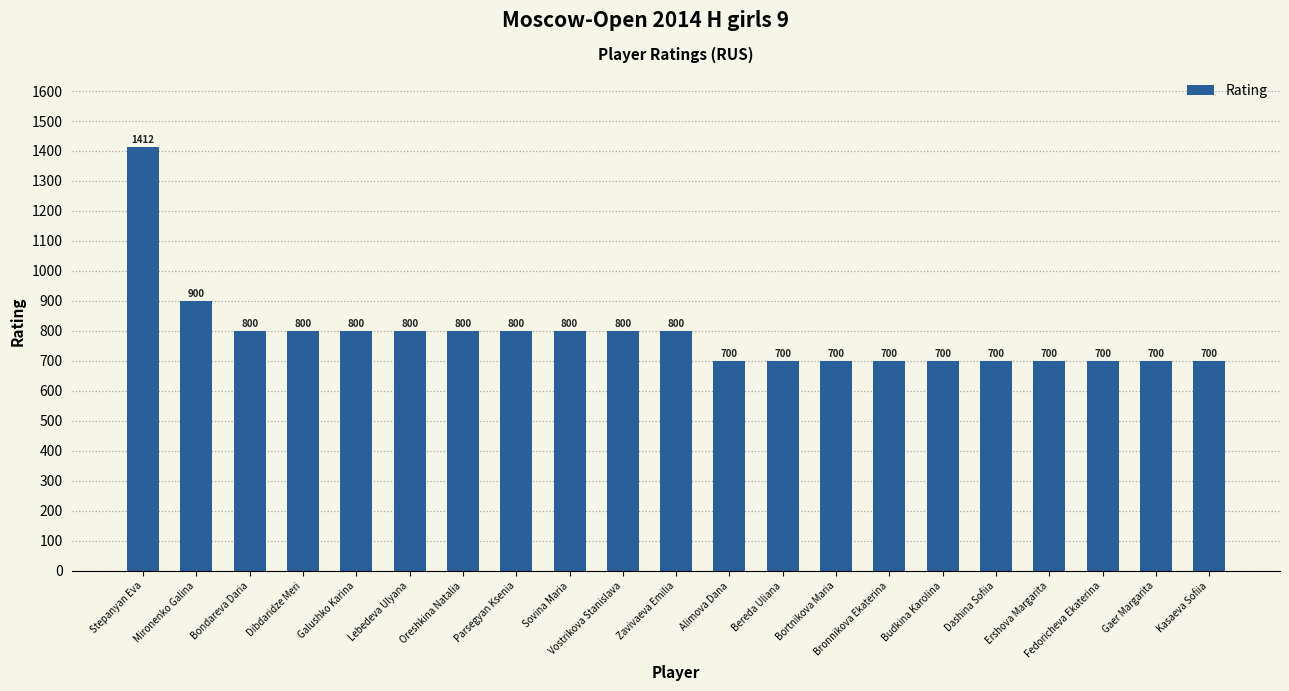

What is the value of the 11th bar from the left?

800